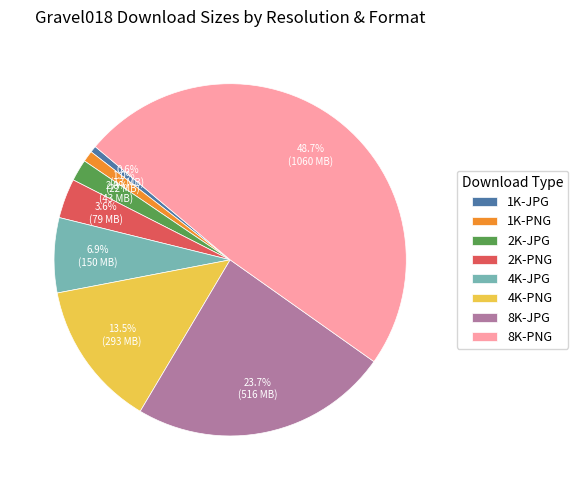

How many slices are in this pie chart?

8